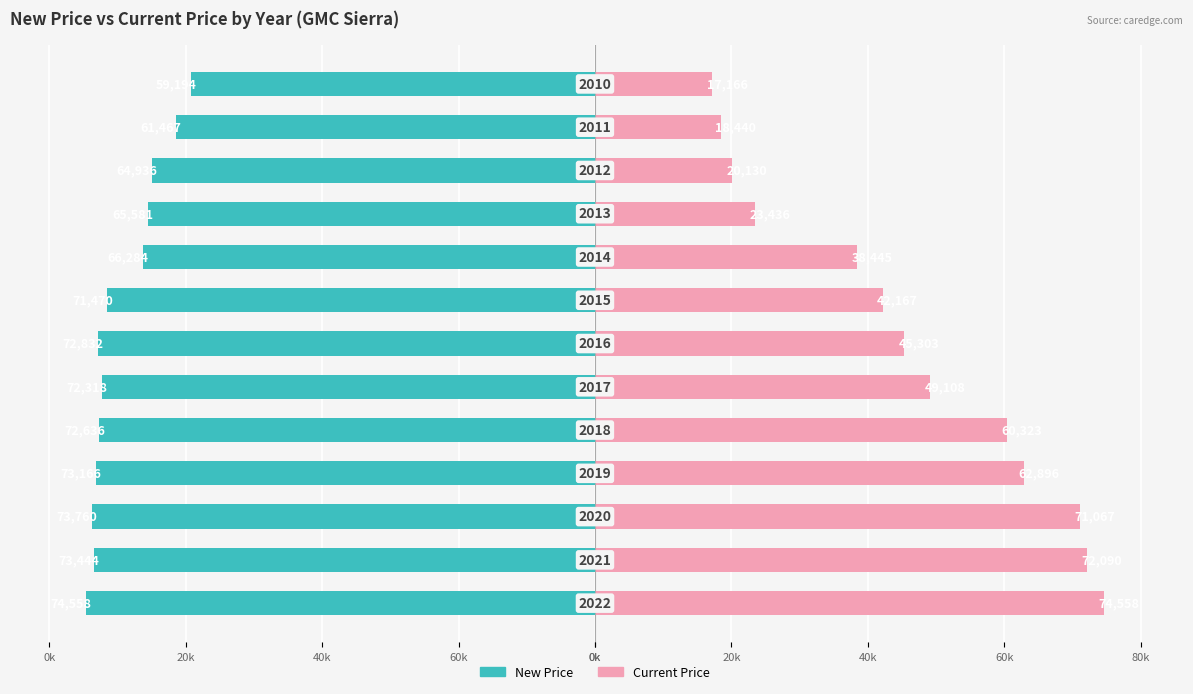

How many groups of bars are there?

13